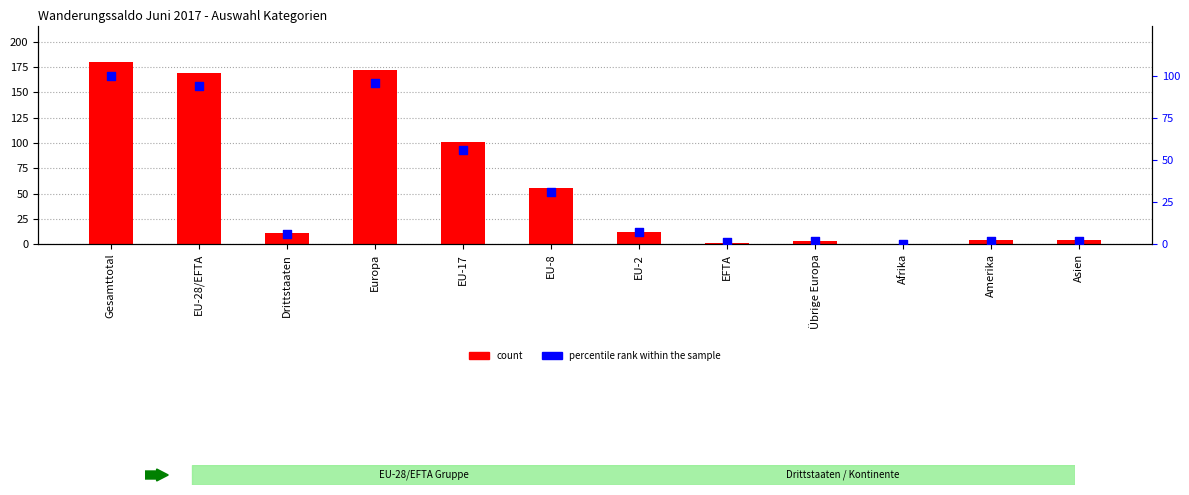

What are all the series names shown in the legend?

count, percentile rank within the sample